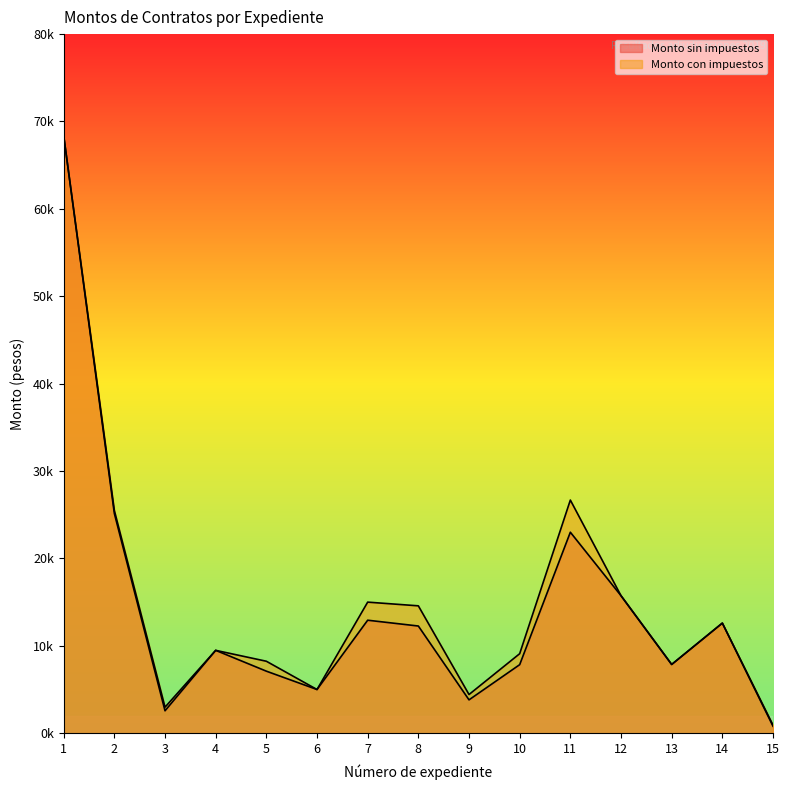

What is the value of the Monto con impuestos point at the 2nd from the left?

25487.0